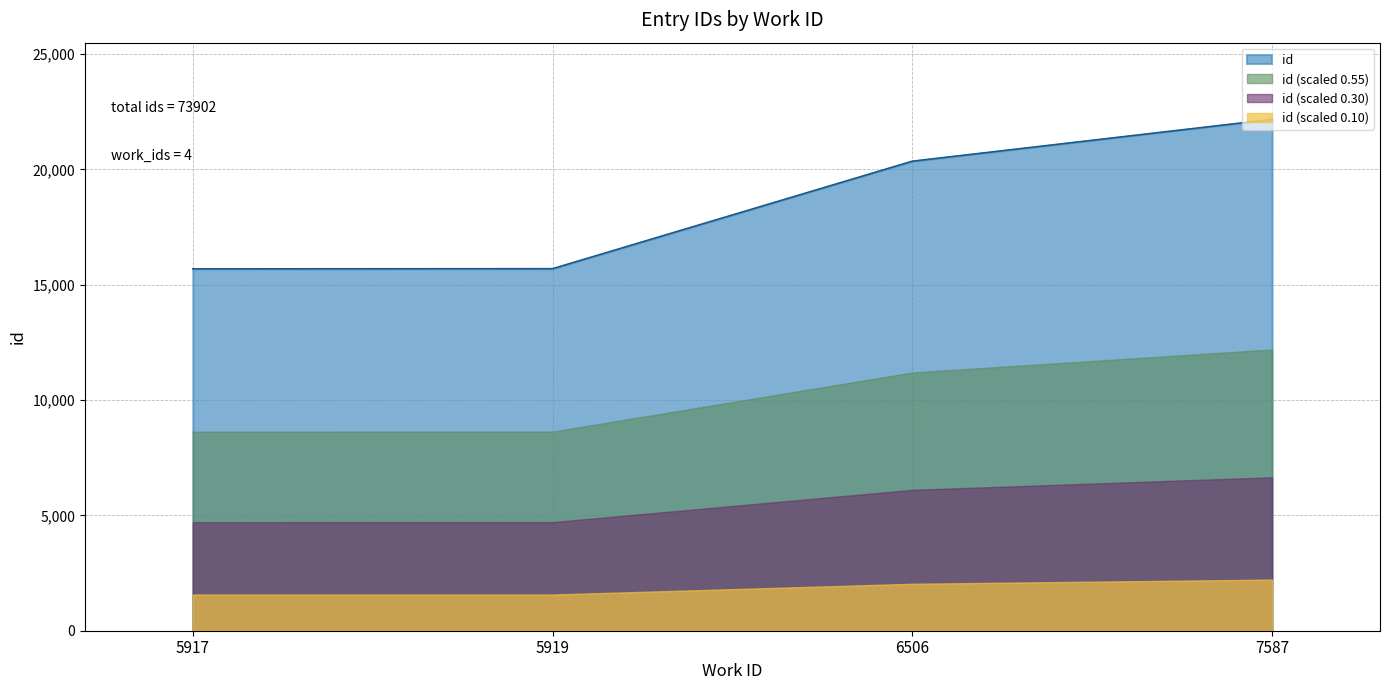

Is it true that the value at 5919 is 9529?

False